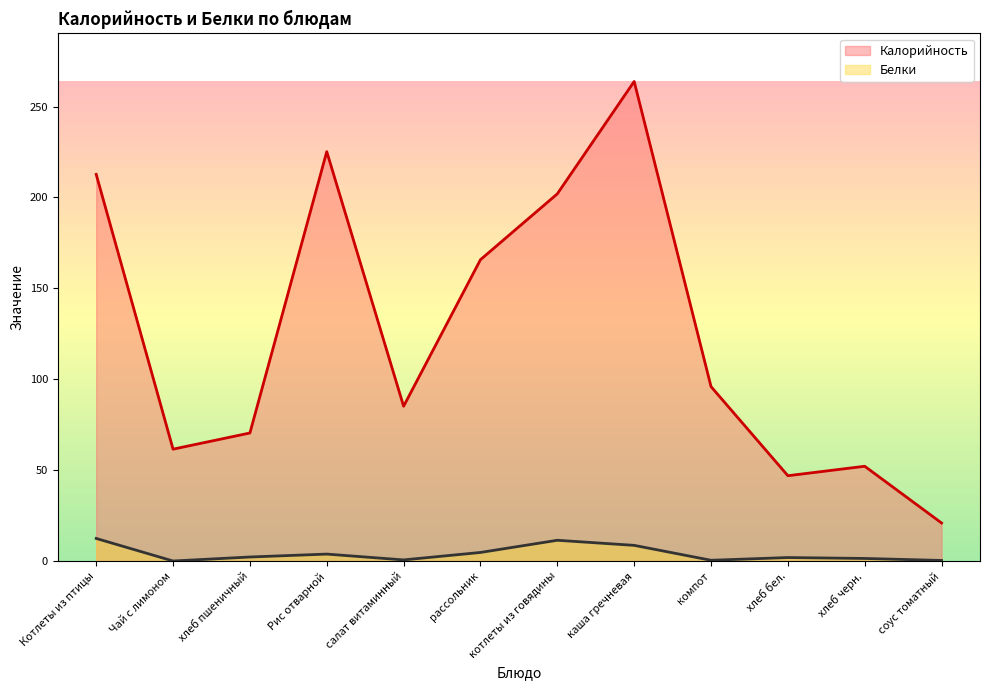

Count the number of data series in this chart.

2